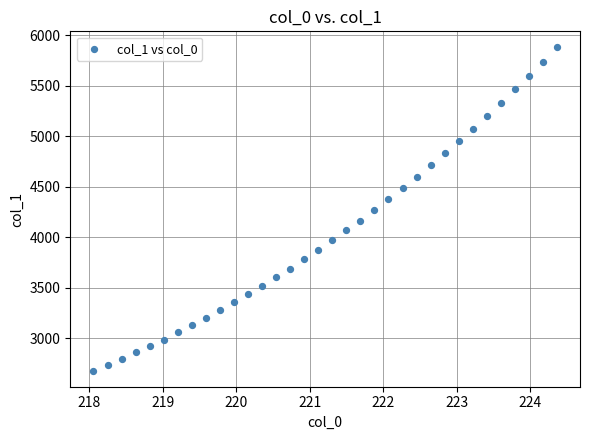

What is the range of Y values (max minus min)?

3196.4